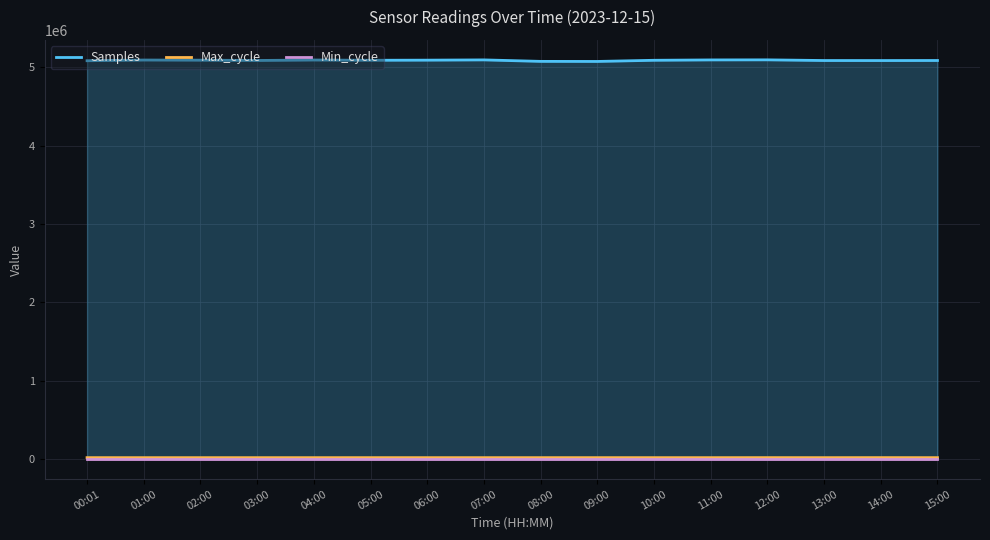

What is the approximate value of Max_cycle at 11:00?

19913